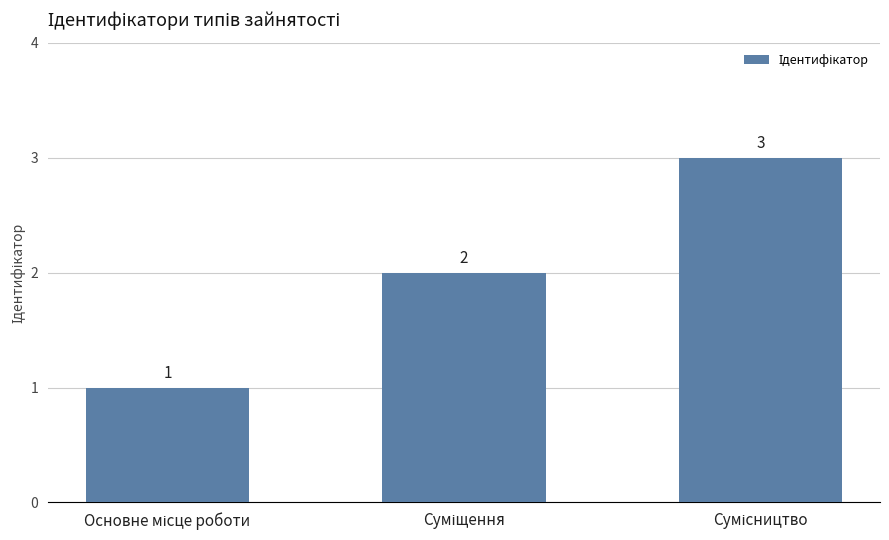

What is the sum of all values?

6